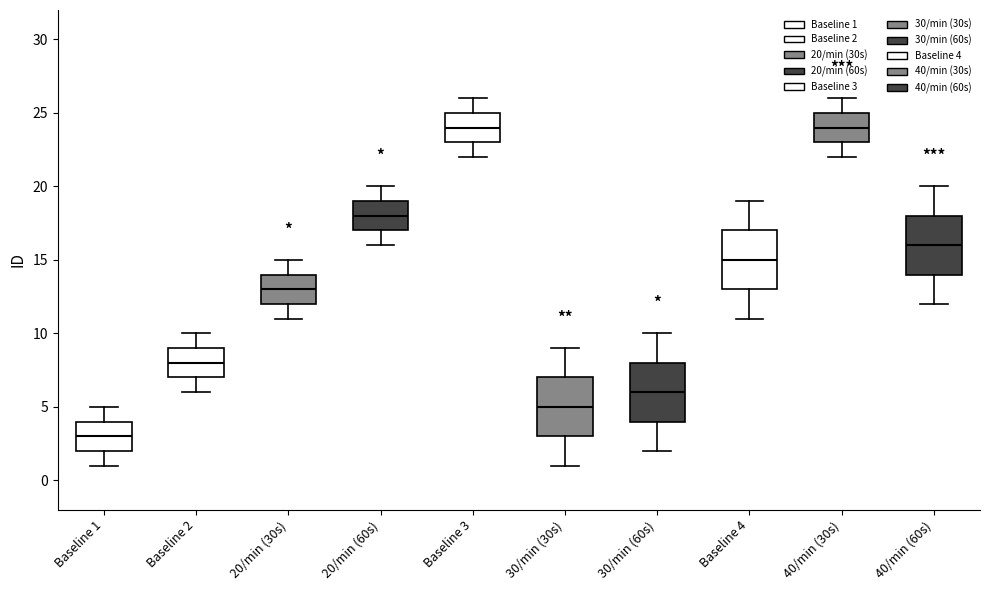

Reading left to right, read every box against the y-axis: the position of its median line, the range the box covers, and the ends of its whiskers. The values are not printed on the chart, so give them approximately, as read against the axis.

Baseline 1: median 3, box 2 to 4, whiskers 1 to 5
Baseline 2: median 8, box 7 to 9, whiskers 6 to 10
20/min (30s): median 13, box 12 to 14, whiskers 11 to 15
20/min (60s): median 18, box 17 to 19, whiskers 16 to 20
Baseline 3: median 24, box 23 to 25, whiskers 22 to 26
30/min (30s): median 5, box 3 to 7, whiskers 1 to 9
30/min (60s): median 6, box 4 to 8, whiskers 2 to 10
Baseline 4: median 15, box 13 to 17, whiskers 11 to 19
40/min (30s): median 24, box 23 to 25, whiskers 22 to 26
40/min (60s): median 16, box 14 to 18, whiskers 12 to 20